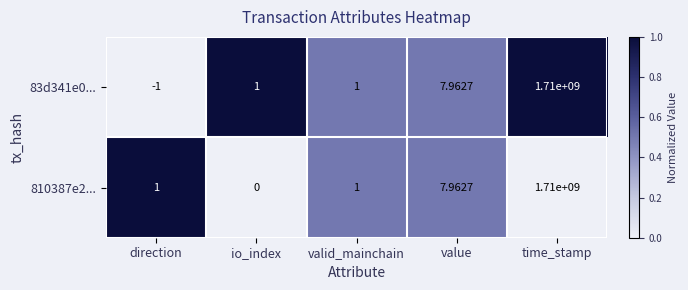

At which category is the sum across all series the highest?

time_stamp